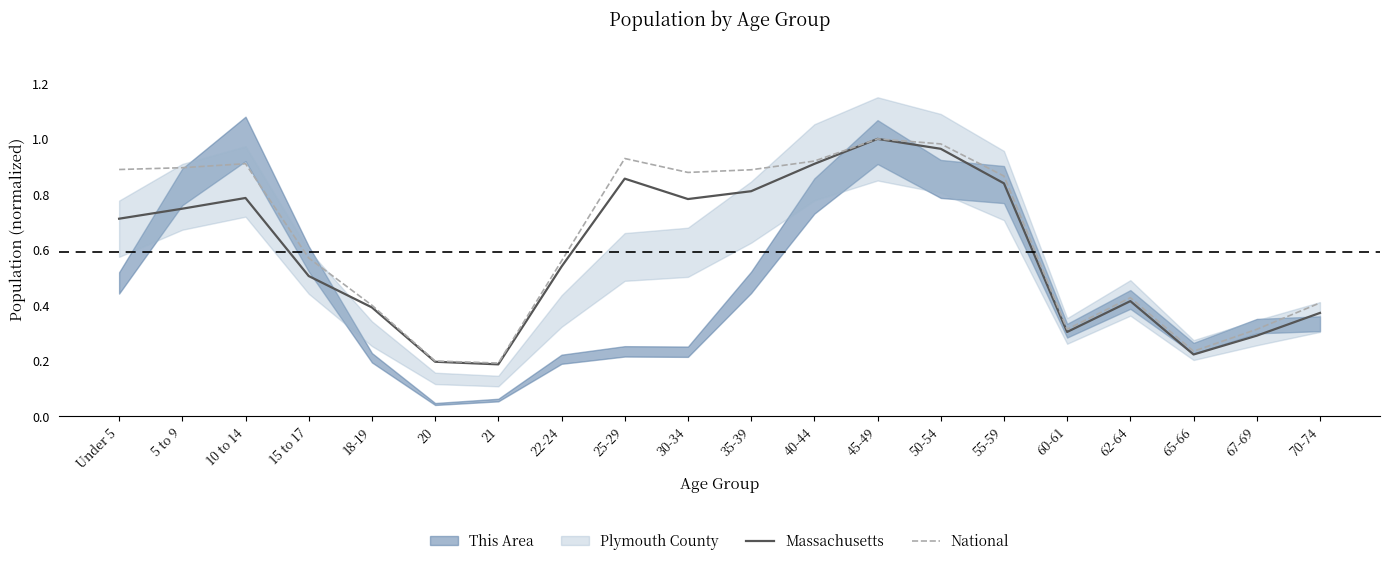

At 30-34, list the series in order from largest to smallest.

National, Massachusetts